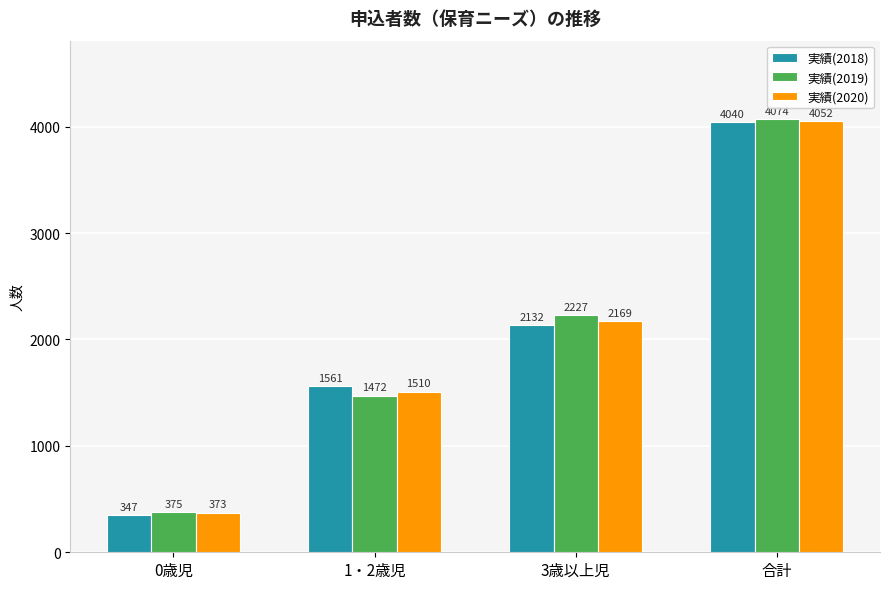

At which label is 実績(2018) closest to 2193?

3歳以上児